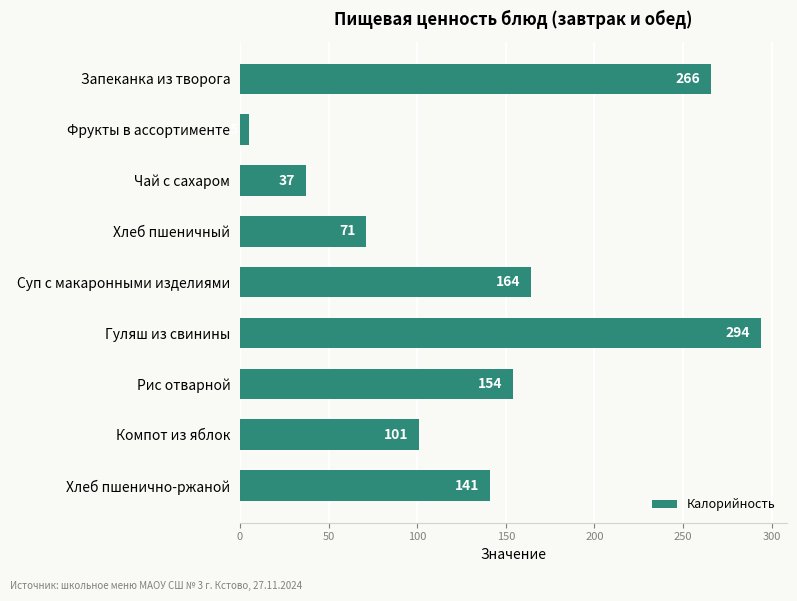

The chart shows a value of 71 at Хлеб пшеничный. True or false?

True